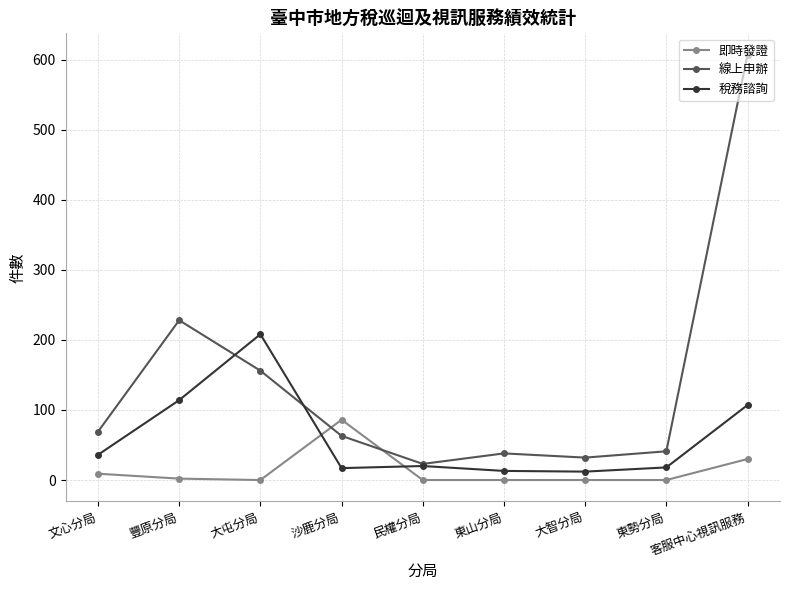

Which series has the largest total across all categories?

線上申辦